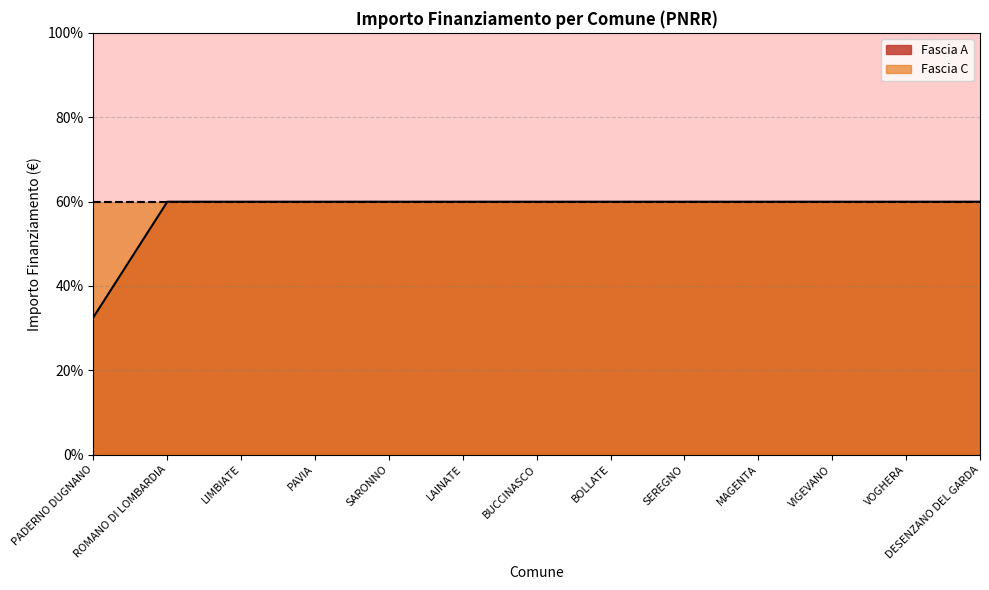

What is the sum of the values at PAVIA and SEREGNO?

119.9